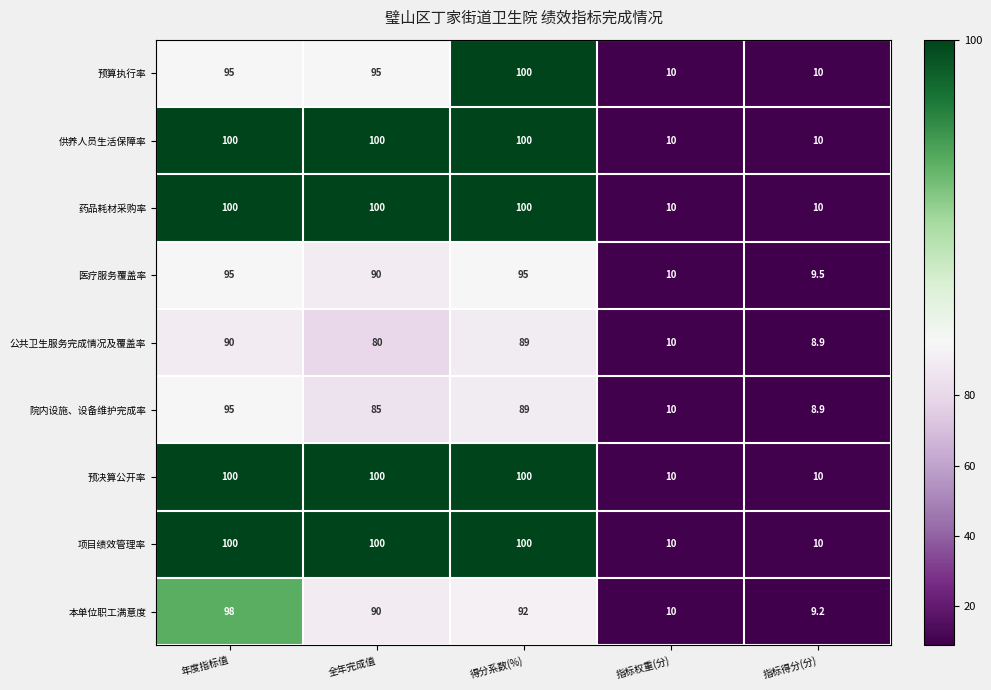

What is the average value of the 院内设施、设备维护完成率 series?

57.6